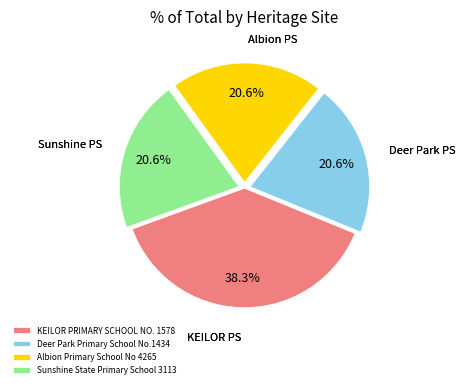

Is it true that Albion Primary School No 4265 is 11% of the pie?

False